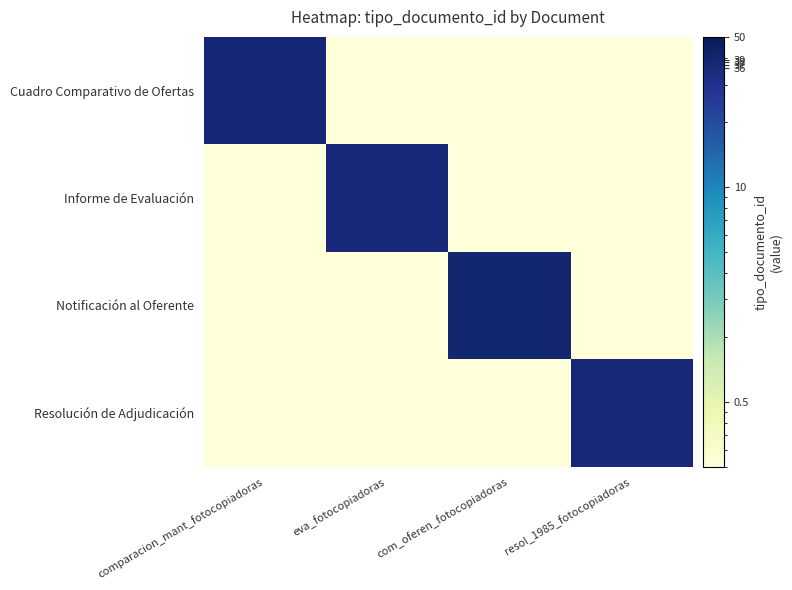

Which category has the lowest value across all series?

eva_fotocopiadoras